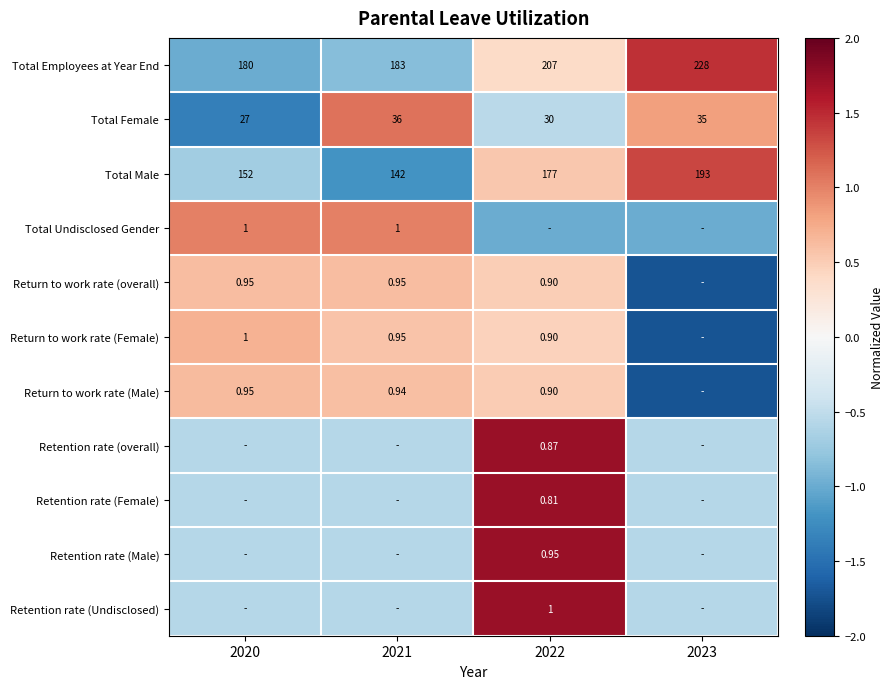

Is the value of Return to work rate (overall) at 2020 greater than the value of Total Male at 2021?

No